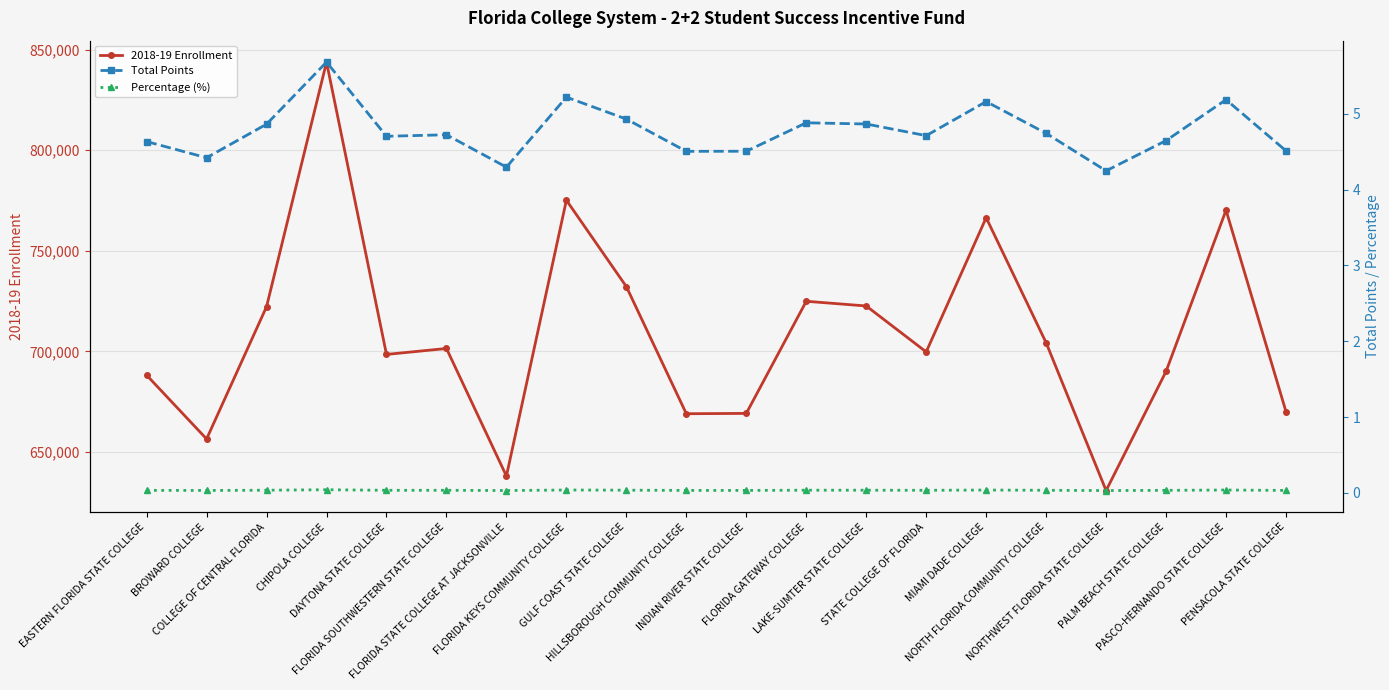

What is the sum of the 2018-19 Enrollment values at NORTHWEST FLORIDA STATE COLLEGE and HILLSBOROUGH COMMUNITY COLLEGE?

1299802